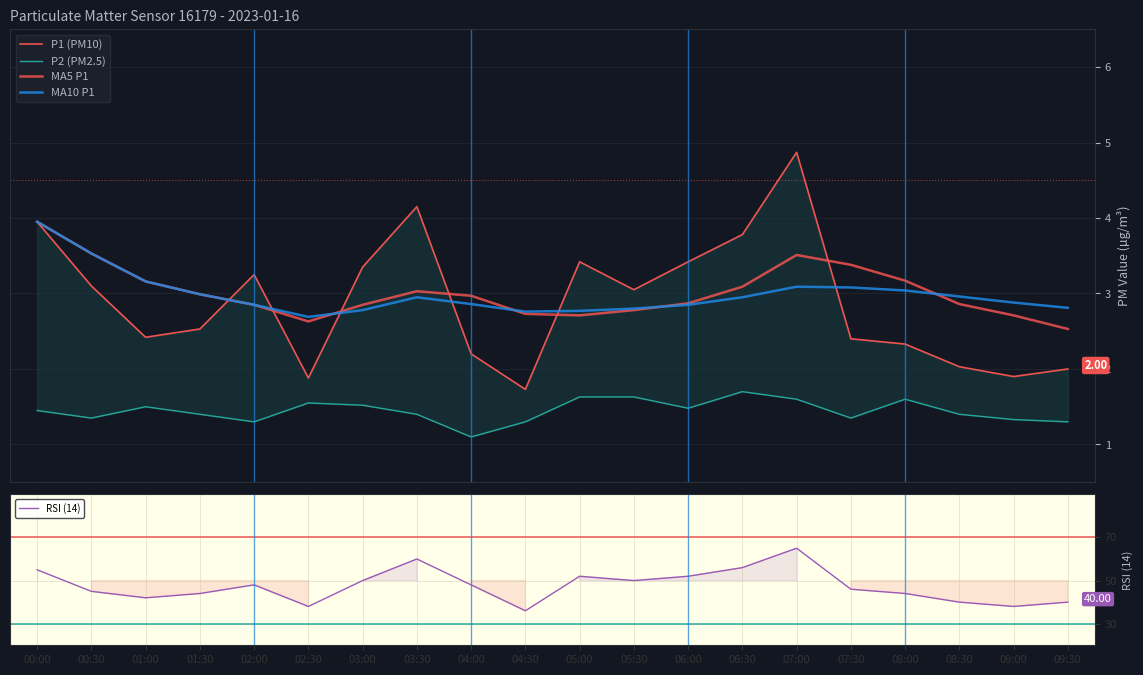

Reading left to right, what are all the values shown in this chart?

P1 (PM10): 4.0	3.1	2.4	2.5	3.2	1.9	3.4	4.2	2.2	1.7	3.4	3.0	3.4	3.8	4.9	2.4	2.3	2.0	1.9	2.0
P2 (PM2.5): 1.4	1.4	1.5	1.4	1.3	1.6	1.5	1.4	1.1	1.3	1.6	1.6	1.5	1.7	1.6	1.4	1.6	1.4	1.3	1.3
MA5 P1: 4.0	3.5	3.2	3.0	2.9	2.6	2.9	3.0	3.0	2.7	2.7	2.8	2.9	3.1	3.5	3.4	3.2	2.9	2.7	2.5
MA10 P1: 4.0	3.5	3.2	3.0	2.9	2.7	2.8	3.0	2.9	2.8	2.8	2.8	2.9	3.0	3.1	3.1	3.0	3.0	2.9	2.8
RSI (14): 55.0	45.0	42.0	44.0	48.0	38.0	50.0	60.0	48.0	36.0	52.0	50.0	52.0	56.0	65.0	46.0	44.0	40.0	38.0	40.0